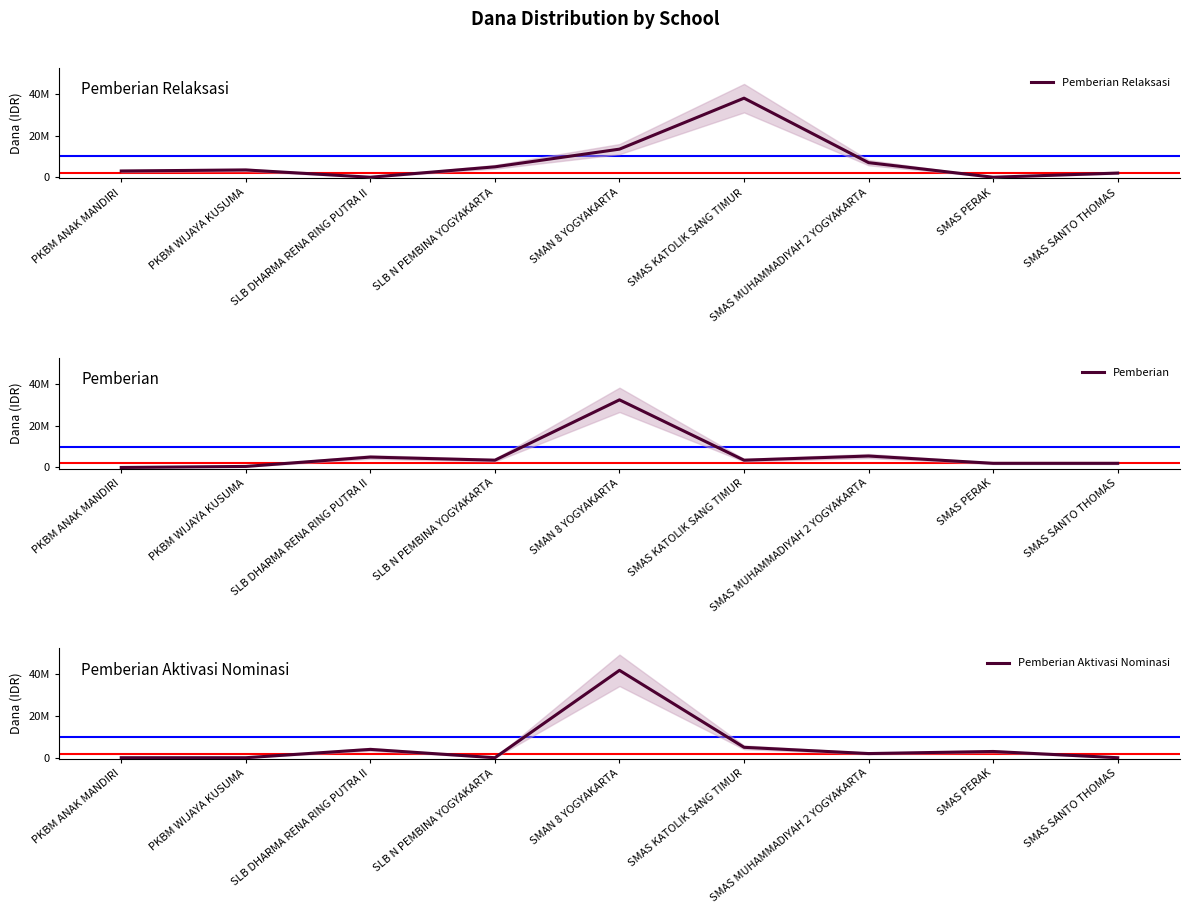

Reading left to right, extract all data points from this chart.

Pemberian Relaksasi: 3000000	3500000	0	5000000	13500000	38000000	7000000	0	2000000
Pemberian: 0	500000	5000000	3500000	32500000	3500000	5500000	2000000	2000000
Pemberian Aktivasi Nominasi: 0	0	4000000	0	42000000	5000000	2000000	3000000	0